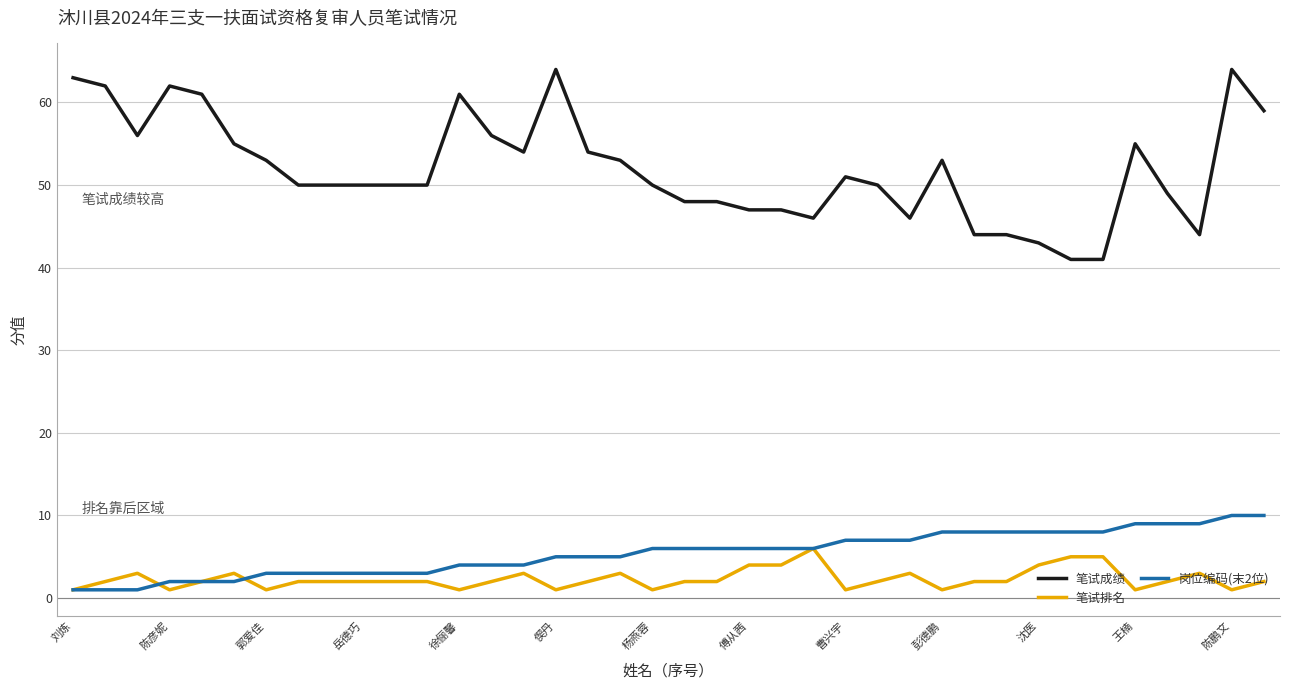

What are all the series names shown in the legend?

笔试成绩, 笔试排名, 岗位编码(末2位)